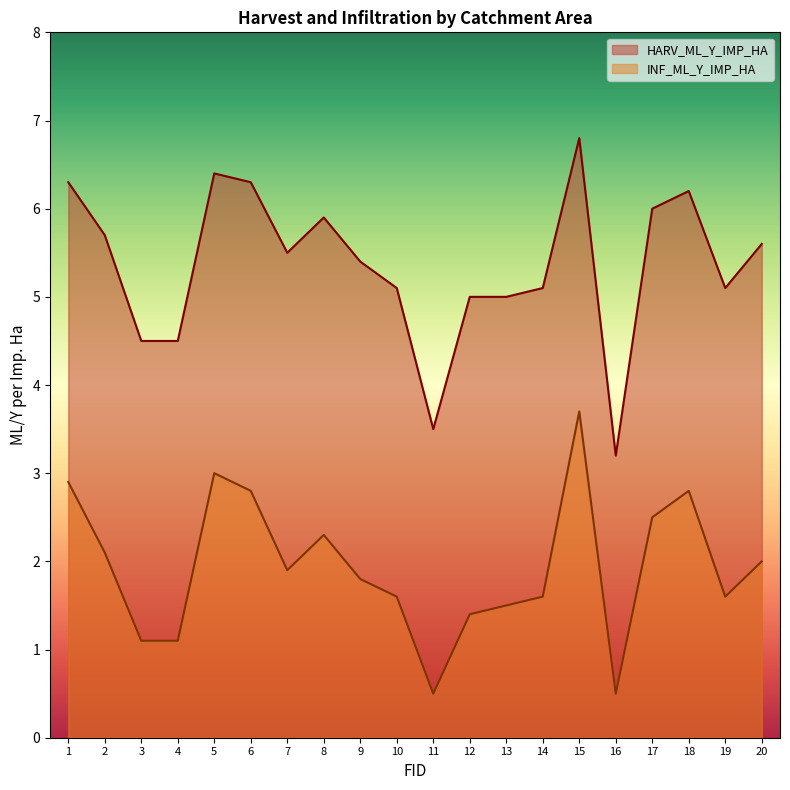

The value of HARV_ML_Y_IMP_HA at 11 is 3.5. True or false?

True